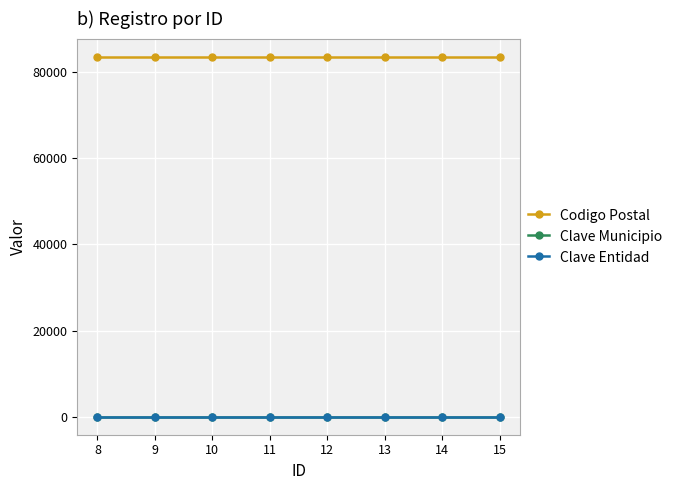

What is the value of the Clave Municipio point at the 5th from the left?

17